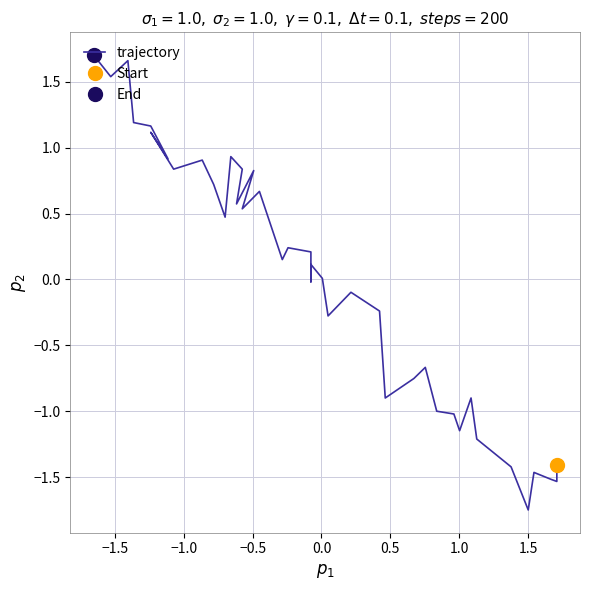

The value at 10 is -1.5. True or false?

False